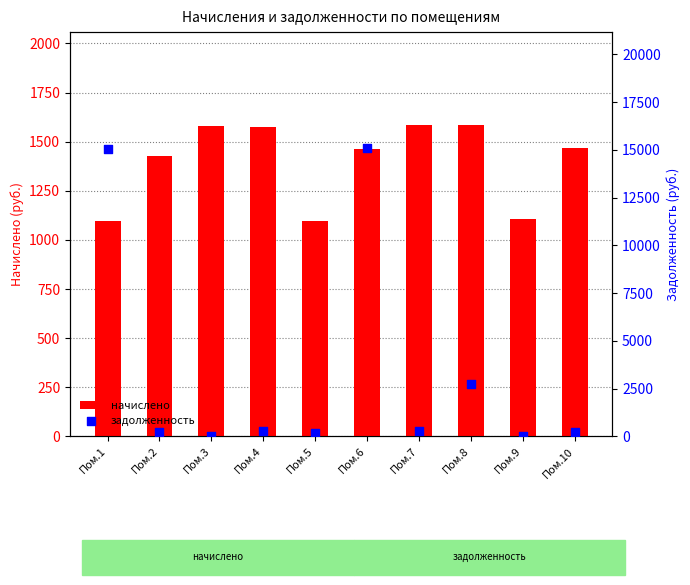

Is the value of задолженность at Пом.4 greater than the value of начислено at Пом.9?

No